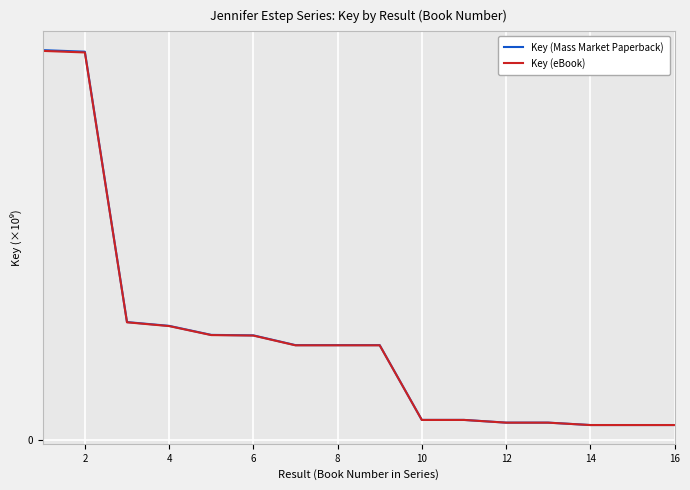

Is this an area chart (filled region under the line)?

No